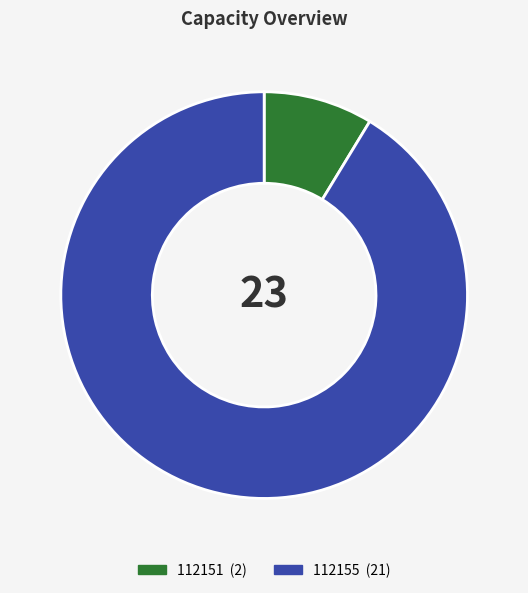

Is there any slice that represents more than half of the pie?

Yes